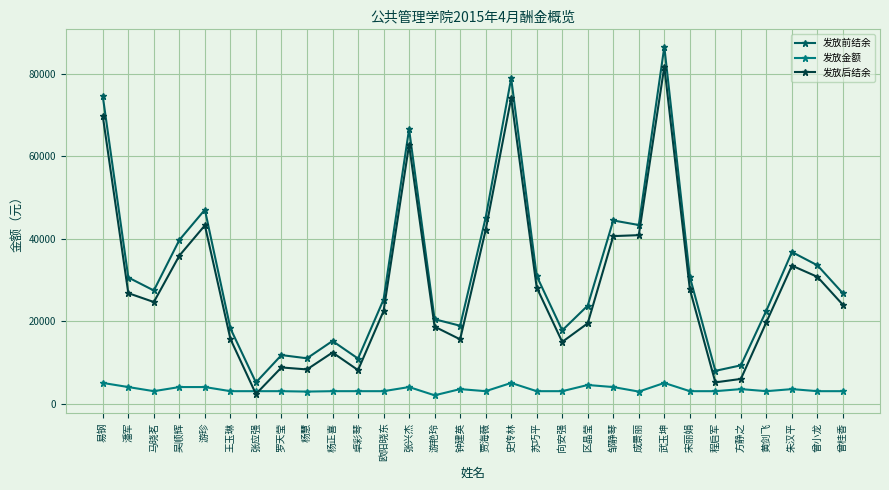

Which series has the largest total across all categories?

发放前结余